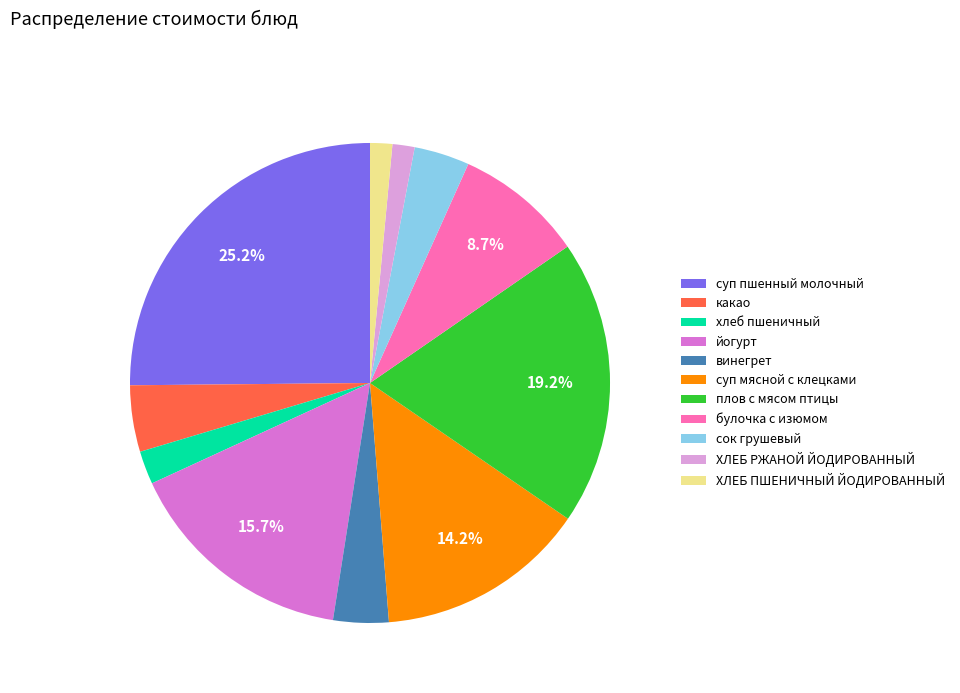

Do суп пшенный молочный and винегрет together represent more than half of the pie?

No